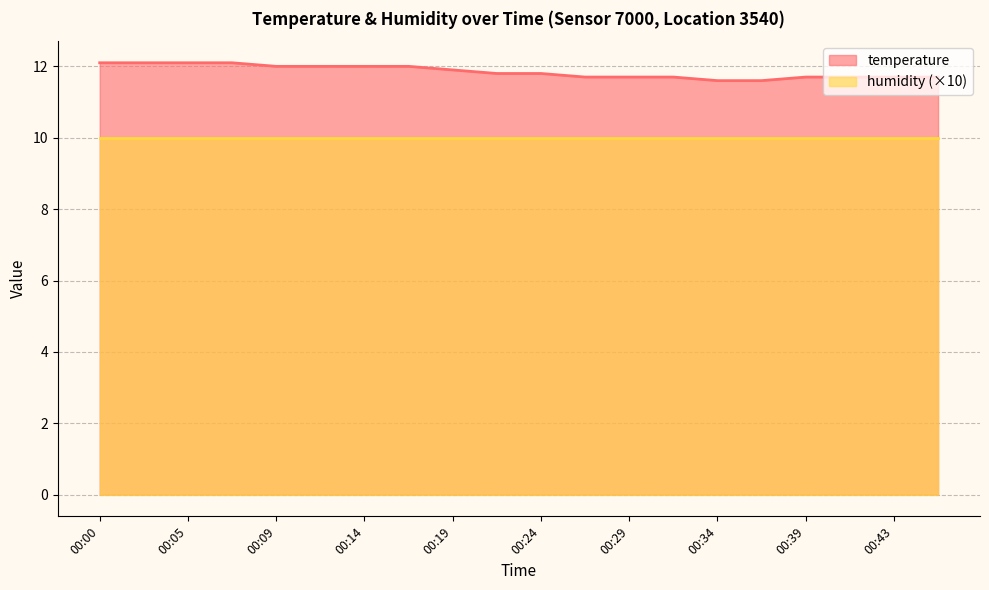

True or false: the data has more than 2 interior local peaks.

False